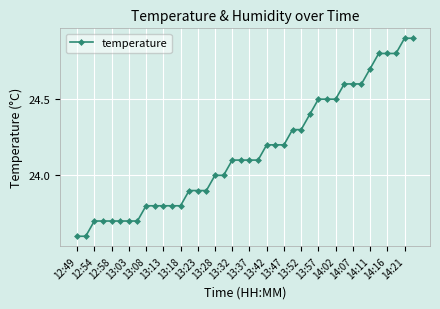

What is the average value?

24.2